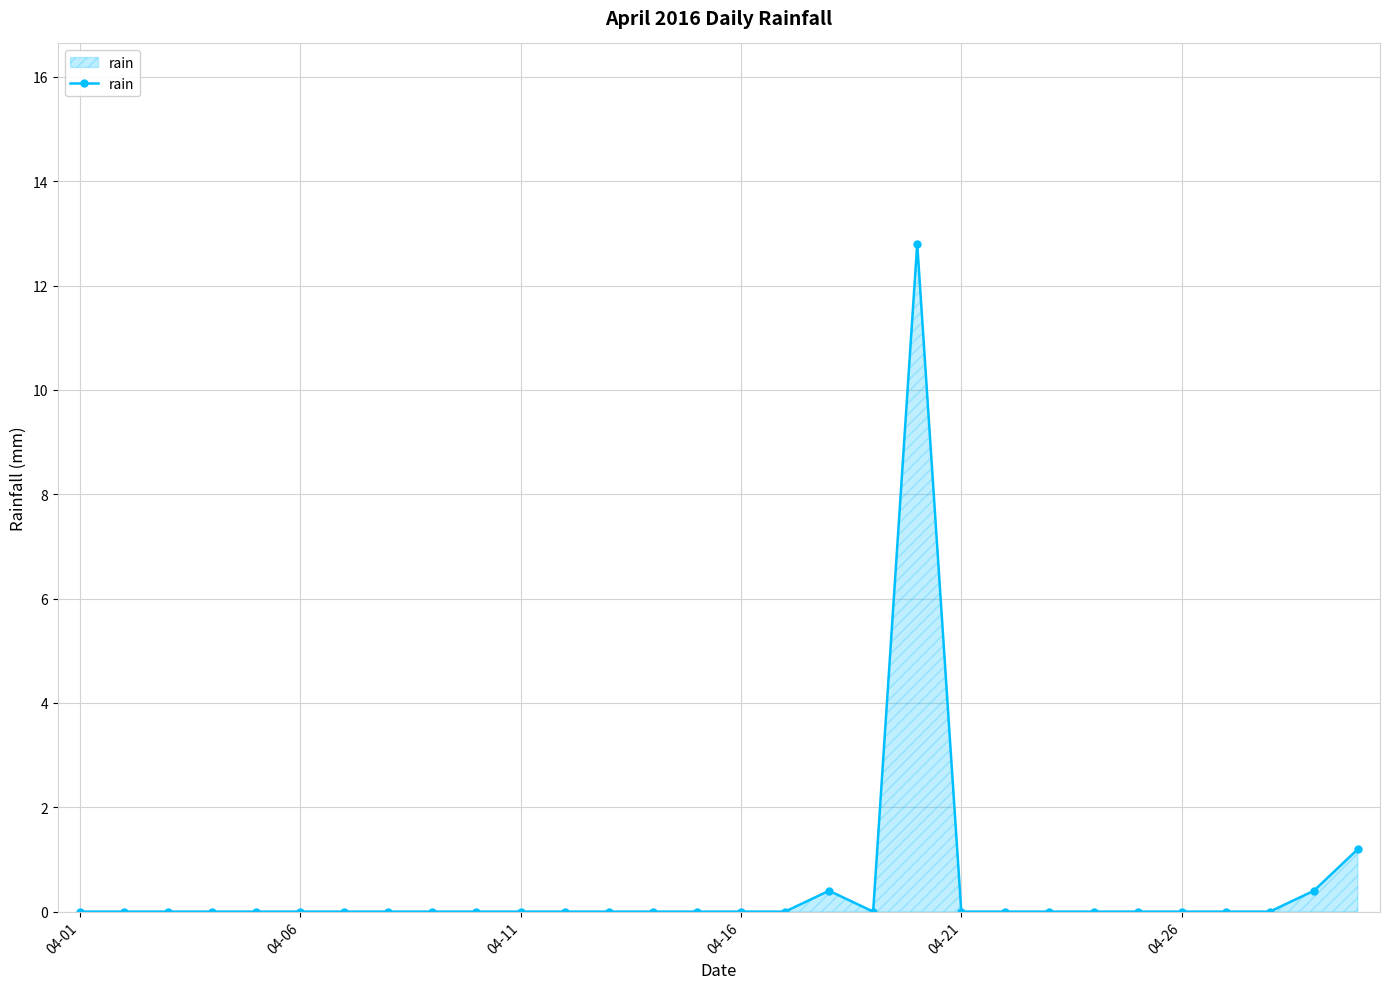

Does the chart display data point markers on the line(s)?

Yes